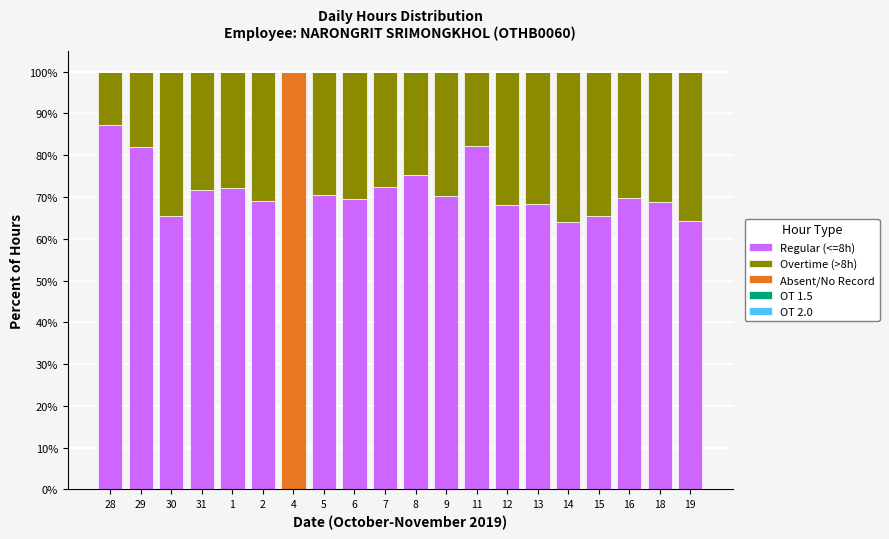

What is the total value across all series at 28?

100.0